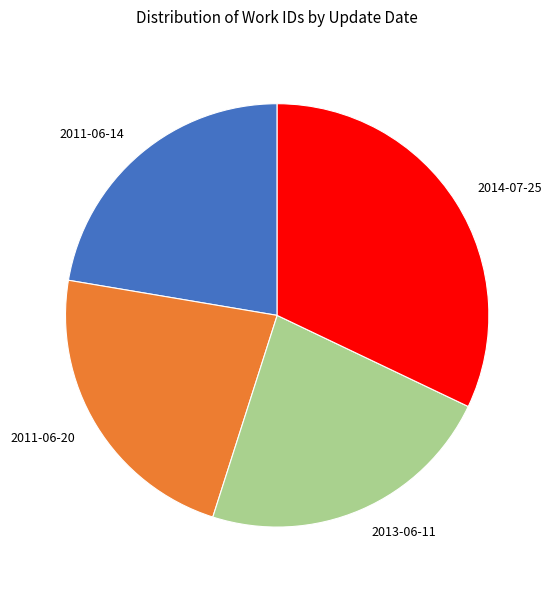

Which slice is the largest?

2014-07-25